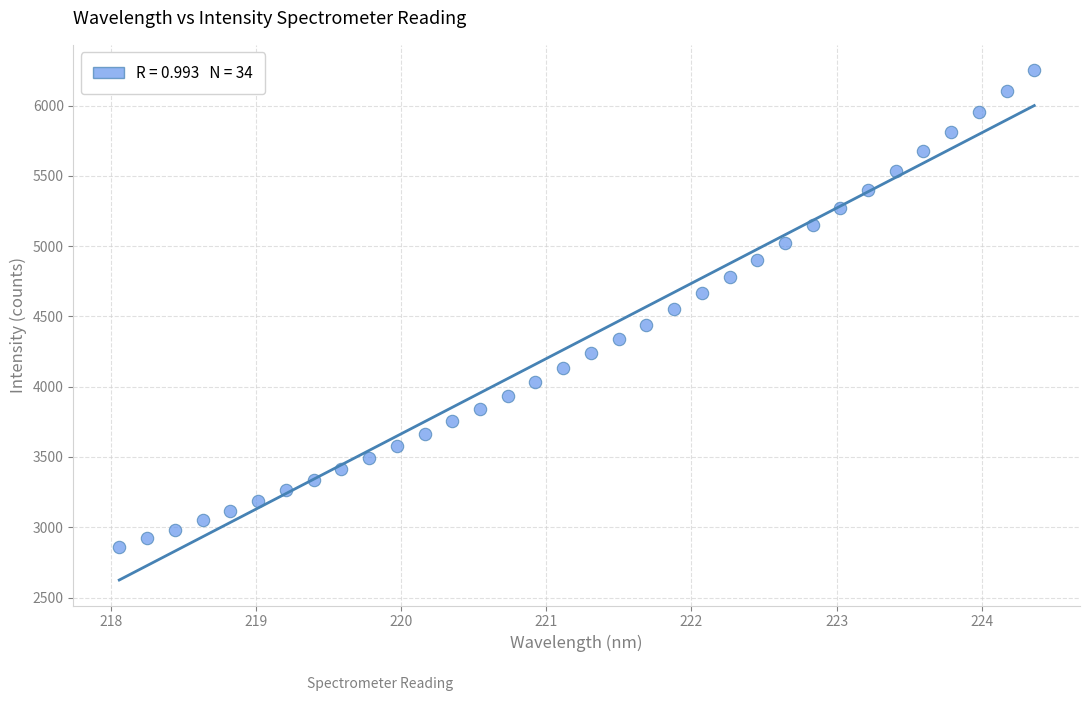

What is the range of X values (max minus min)?

6.3